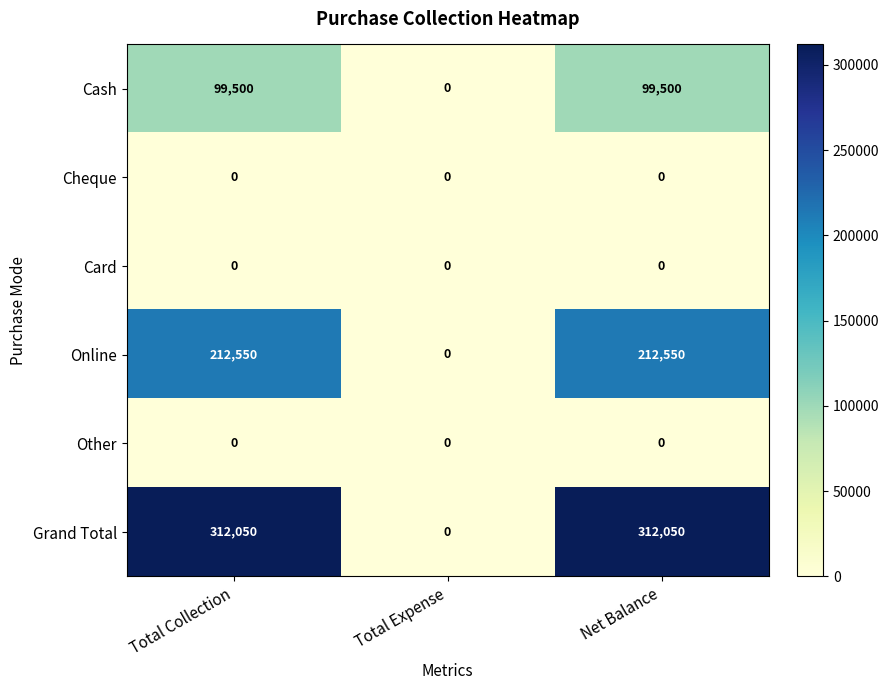

What is the greatest value displayed?

312050